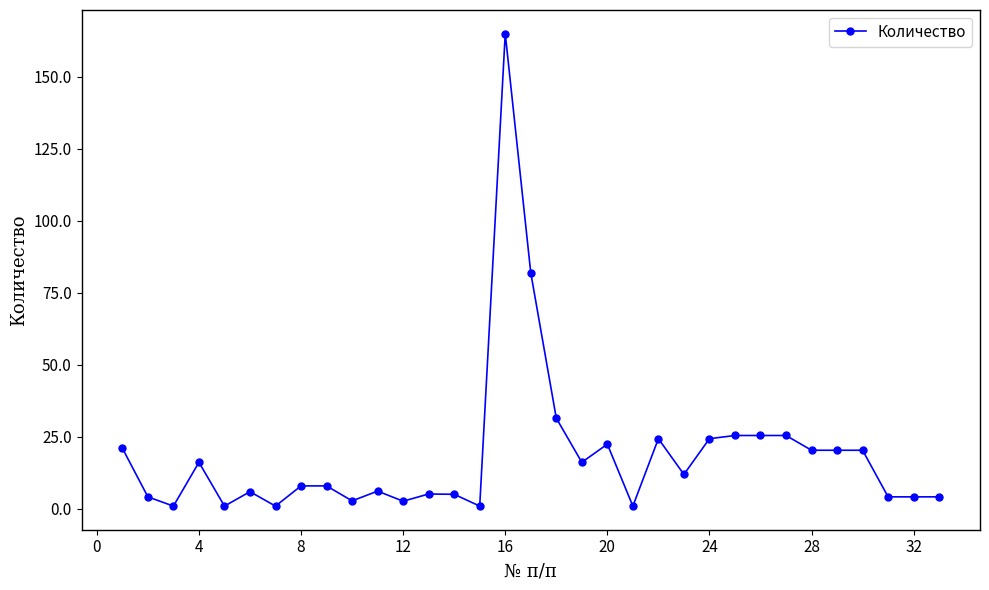

What is the maximum value shown in the chart?

165.0